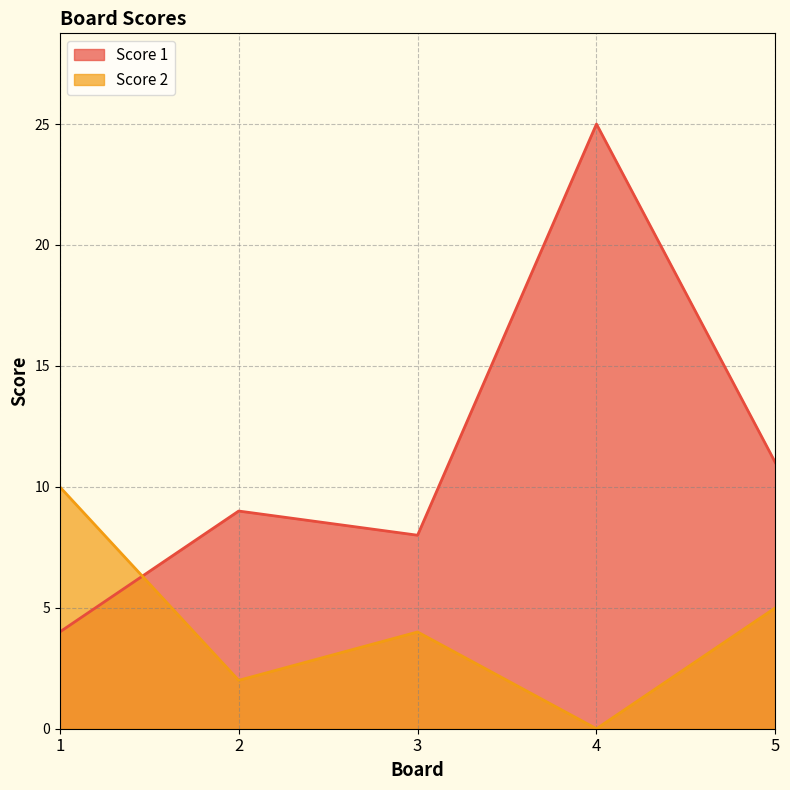

Does the chart have visible grid lines?

Yes